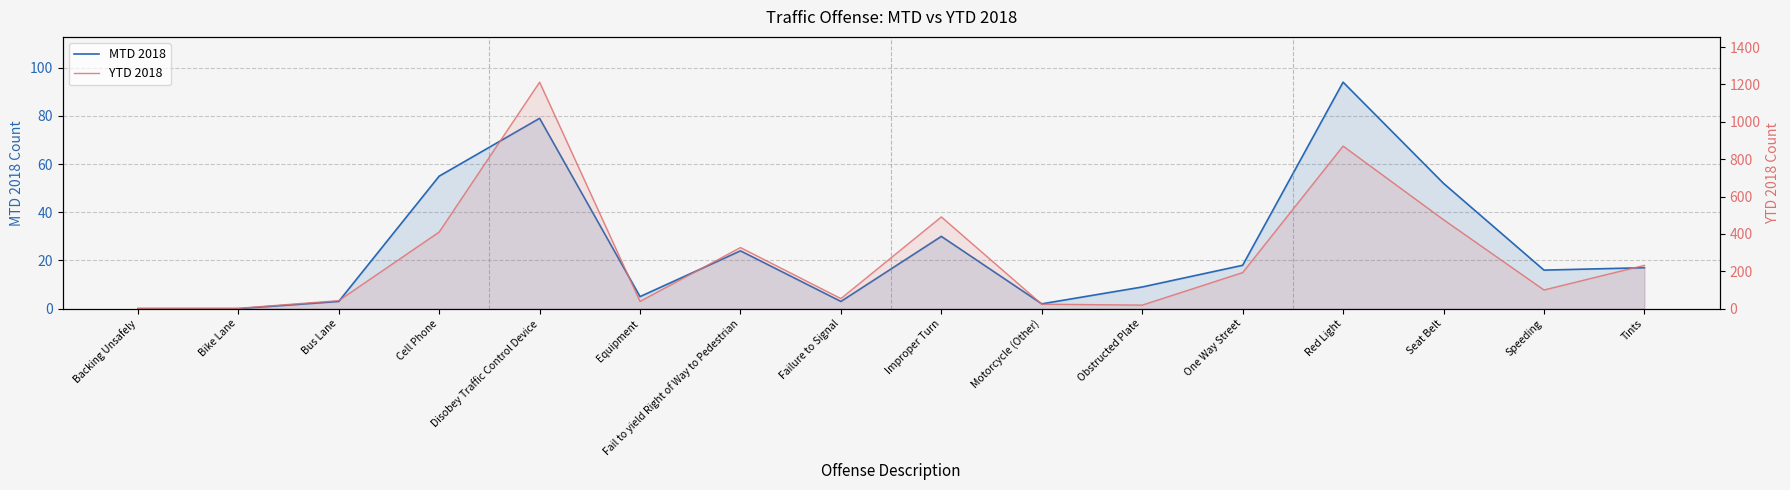

Rank the series by their maximum value, from lowest to highest.

MTD 2018, YTD 2018